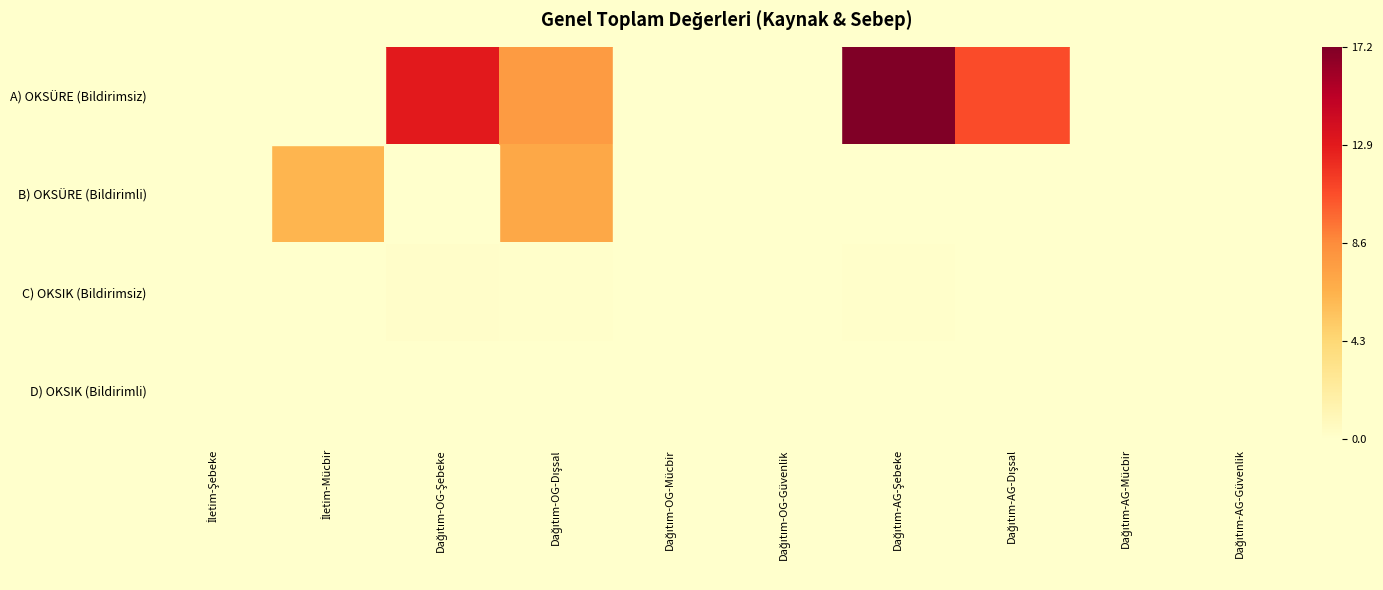

Between İletim-Şebeke and Dağıtım-AG-Güvenlik, which series saw the biggest shift?

A) OKSÜRE (Bildirimsiz)